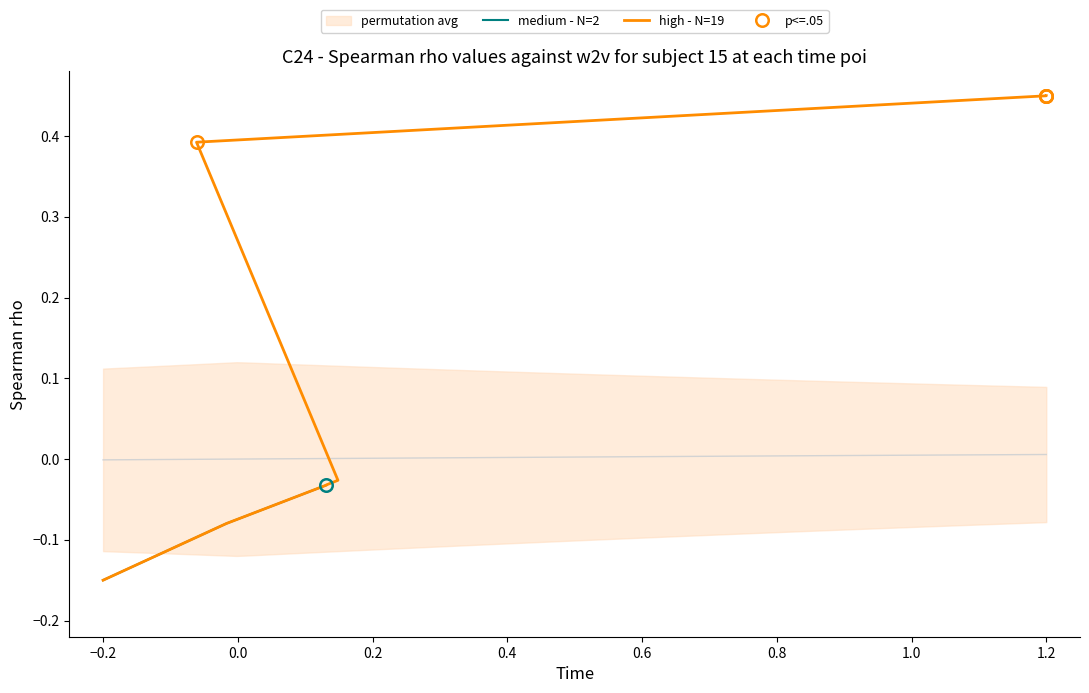

Reading left to right, what are all the values shown in this chart?

-0.1	-0.1	-0.0	-0.0	-0.0	-0.0	0.4	0.4	0.4	0.4